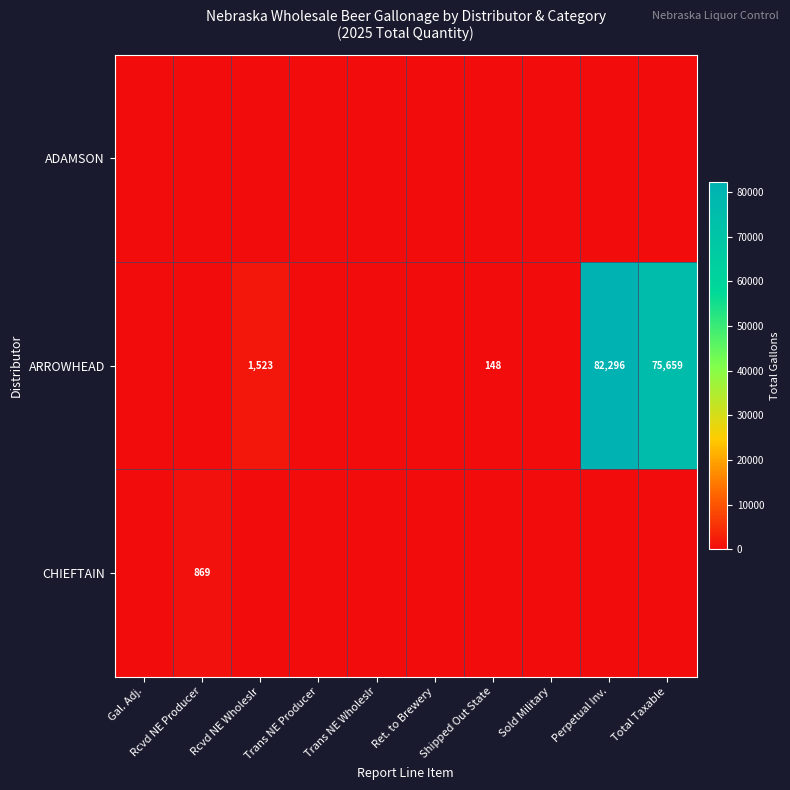

Is it true that ARROWHEAD equals 2440 at Rcvd NE Wholeslr?

False